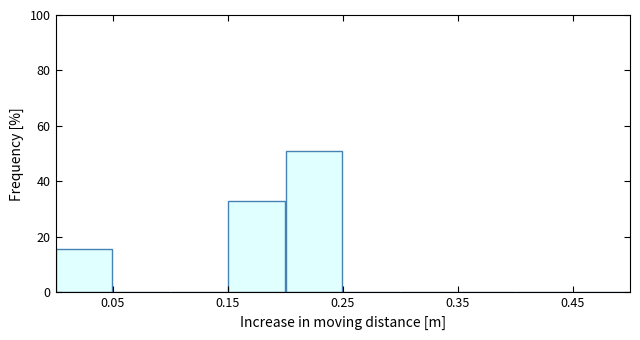

How tall is the bar that spans 0.20 to 0.25 on the x-axis? The values are not printed on the chart, so give them approximately, as read against the axis.

52